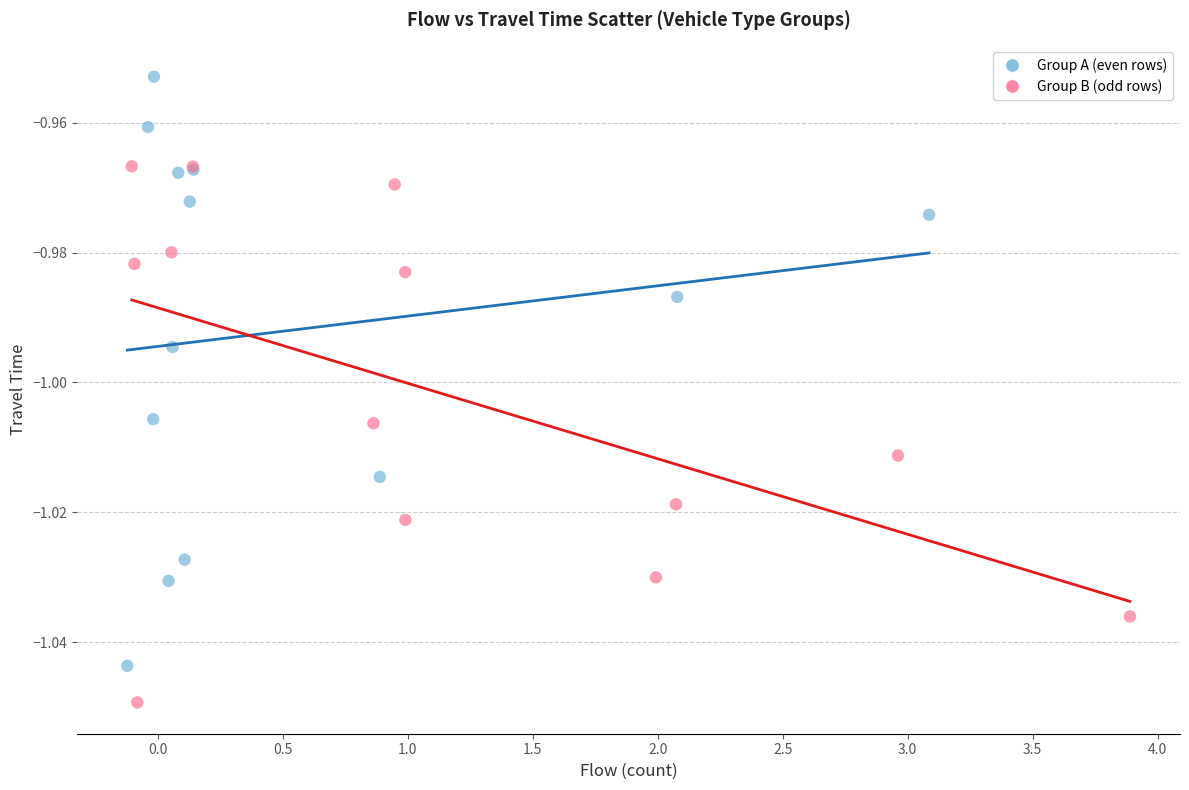

Which series reaches the maximum Y coordinate?

Group A (even rows)